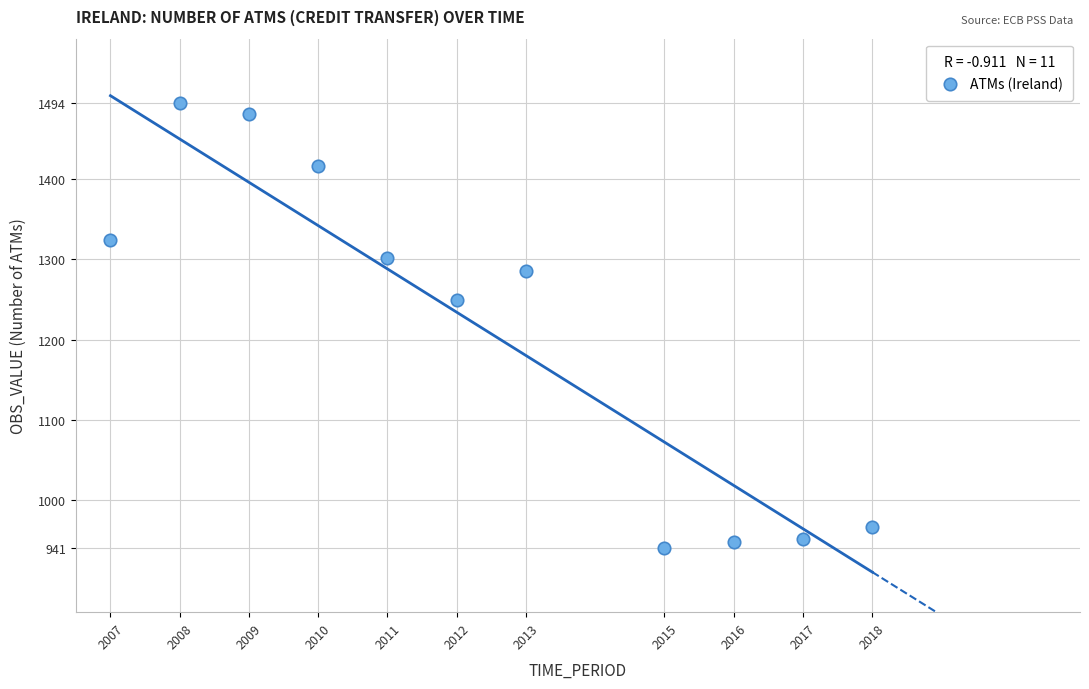

What is the range of Y values (max minus min)?

553